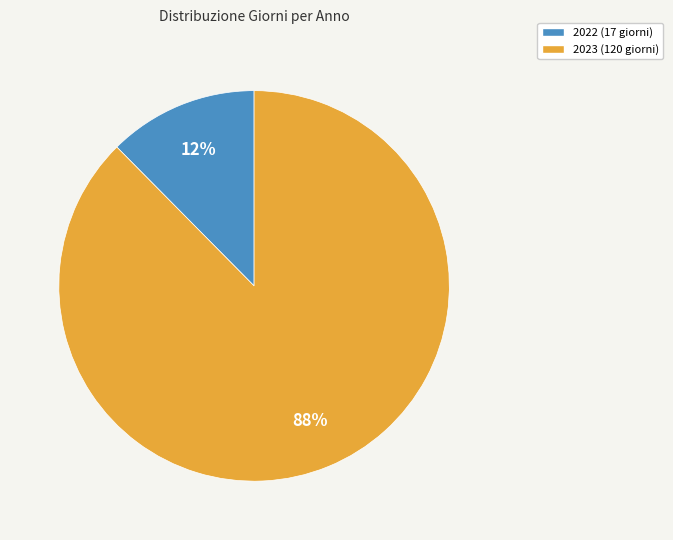

Is it true that 2022 is 12% of the pie?

True